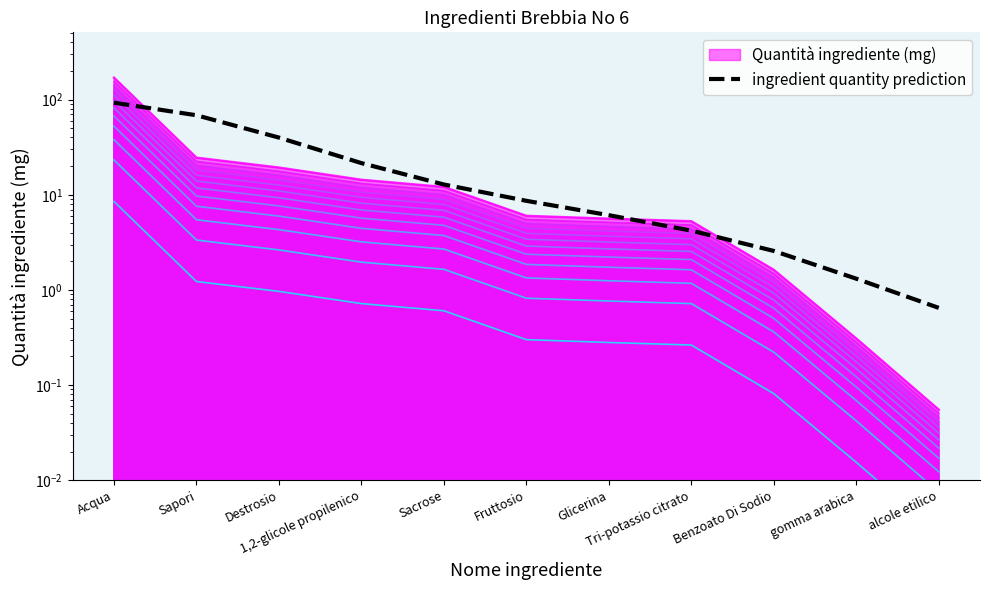

What value does the data have at Destrosio?

39.9